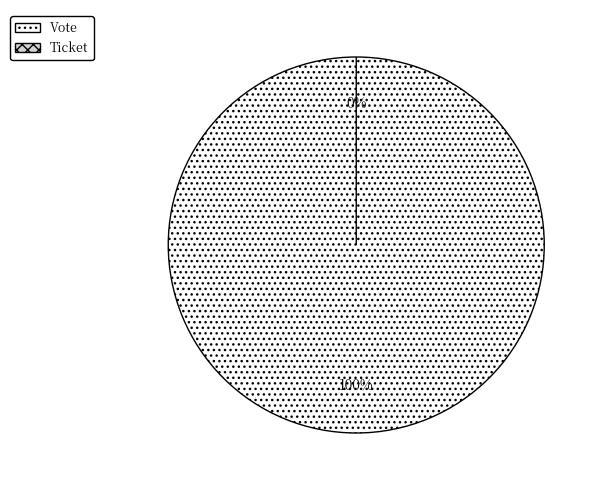

How many slices are in this pie chart?

2